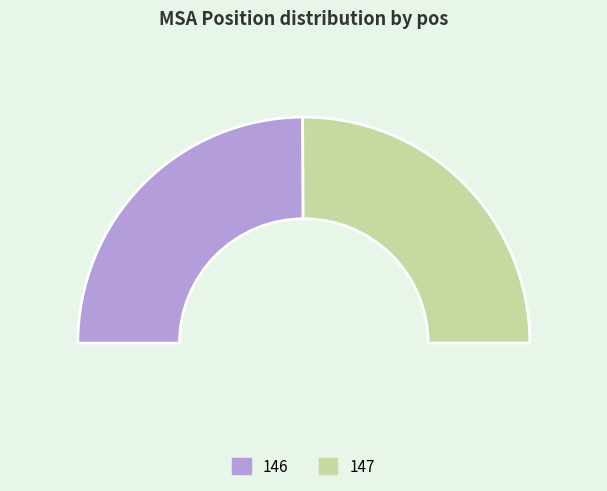

To the nearest percent, what is the average slice percentage?

50%